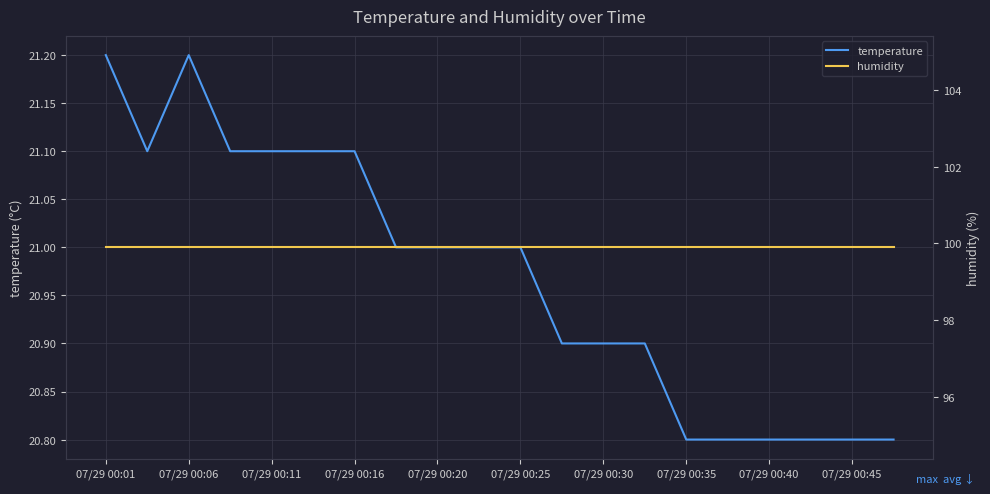

What is the maximum value for temperature?

21.2